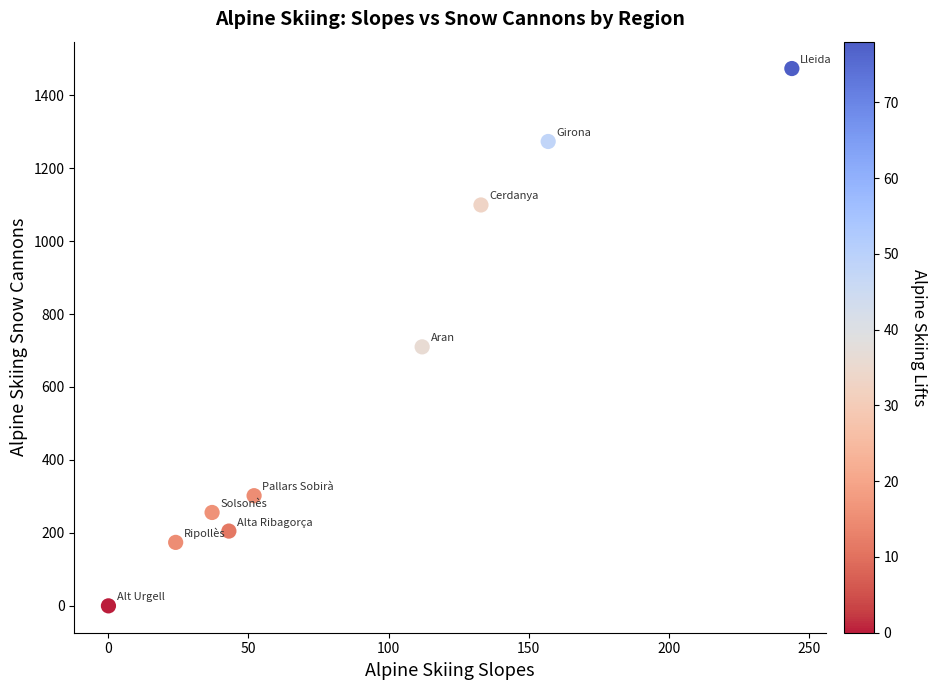

What Y value in the scatter plot is closest to 736?

710